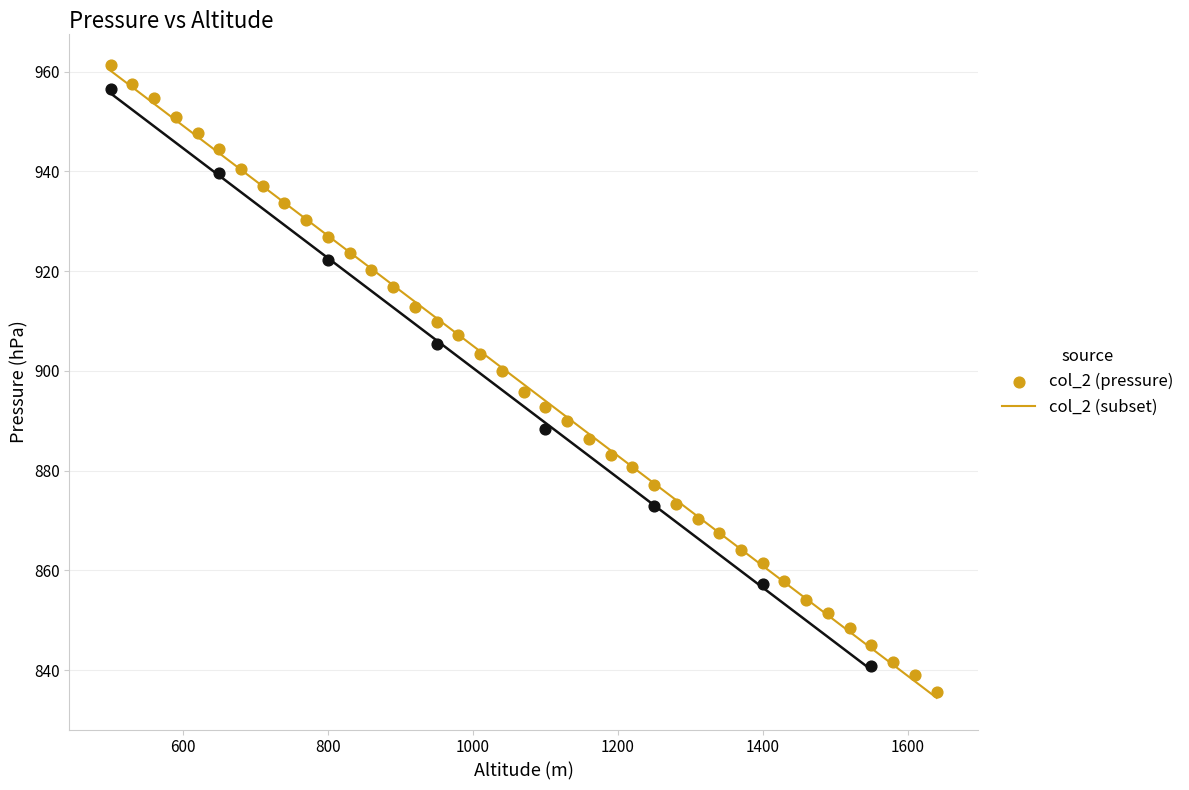

Which series has the largest Y range (max minus min)?

col_2 (pressure)